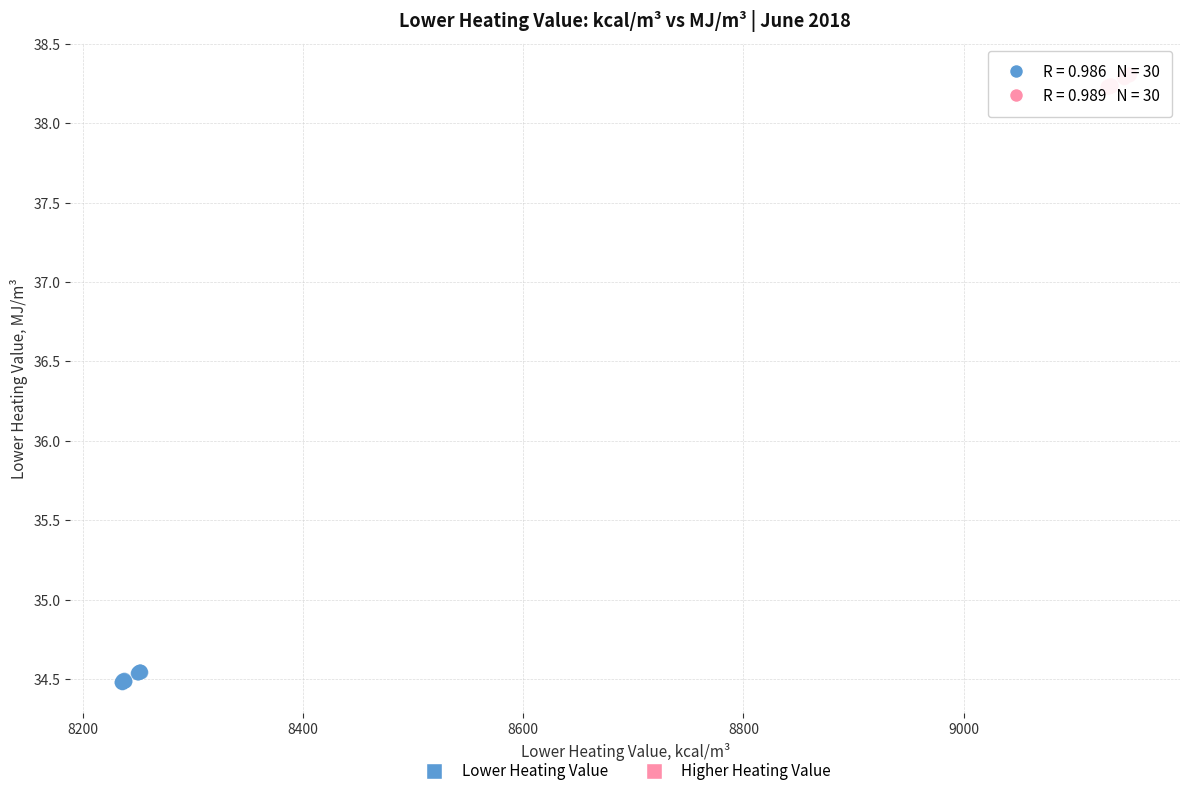

Which series contains the highest Y value?

Higher Heating Value